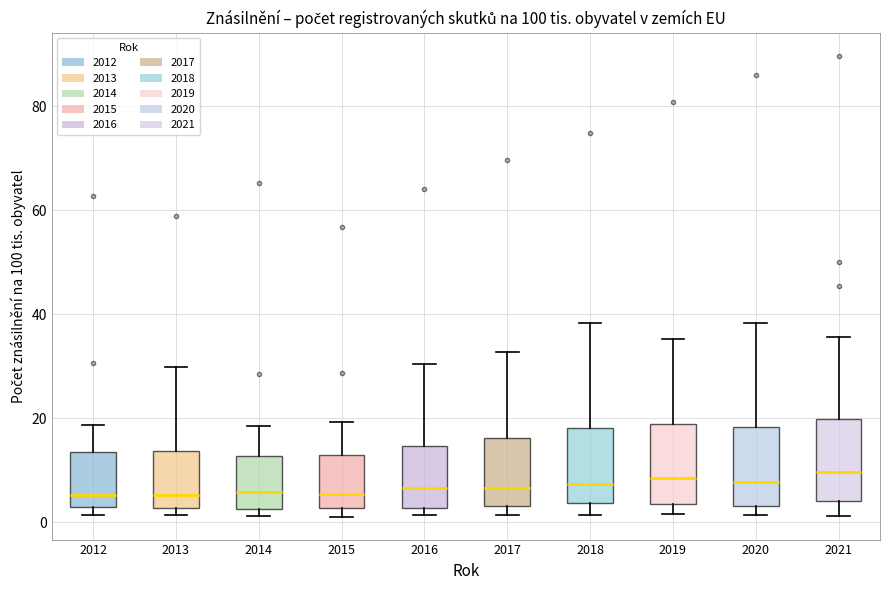

Reading left to right, transcribe this box plot: for each box, give where its median line is, the range the box spans, and where its two whiskers end, as read against the y-axis. The values are not printed on the chart, so give them approximately, as read against the axis.

2012: median 6, box 2 to 14, whiskers 2 (just below the box's lower edge) to 18
2013: median 6, box 2 to 14, whiskers 2 (just below the box's lower edge) to 30
2014: median 6, box 2 to 12, whiskers 2 (just below the box's lower edge) to 18
2015: median 6, box 2 to 12, whiskers 2 (just below the box's lower edge) to 20
2016: median 6, box 2 to 14, whiskers 2 (just below the box's lower edge) to 30
2017: median 6, box 4 to 16, whiskers 2 to 32
2018: median 8, box 4 to 18, whiskers 2 to 38
2019: median 8, box 4 to 18, whiskers 2 to 36
2020: median 8, box 4 to 18, whiskers 2 to 38
2021: median 10, box 4 to 20, whiskers 2 to 36